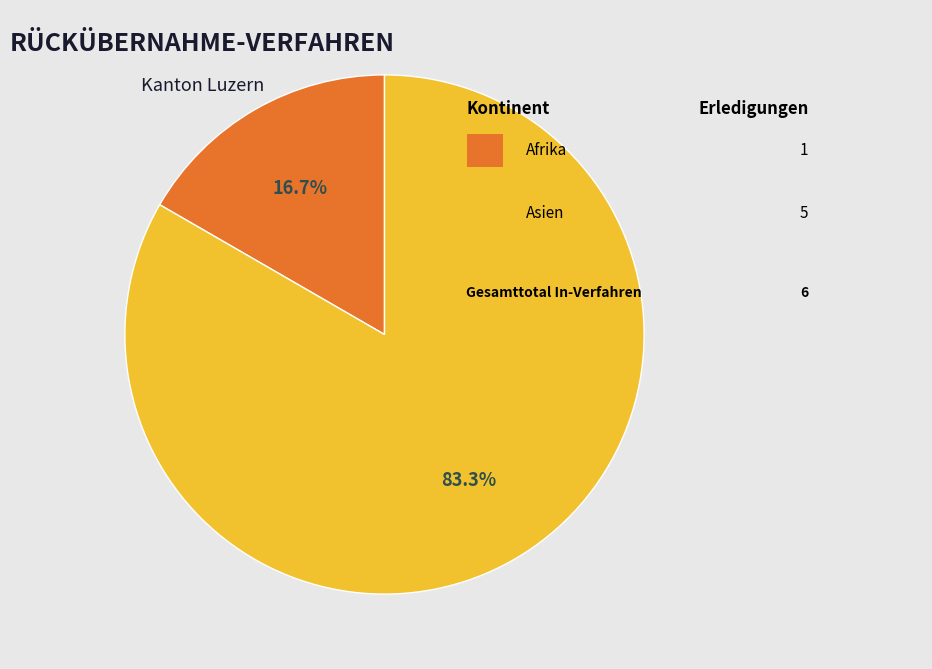

Is there a majority slice in this chart?

Yes